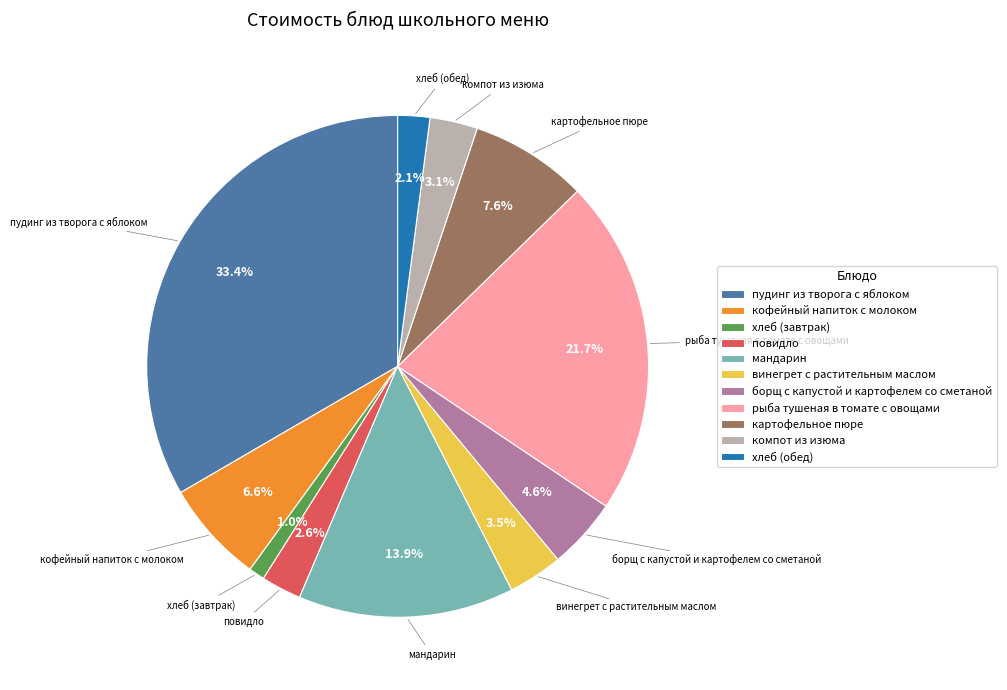

To the nearest percent, what portion does компот из изюма represent?

3%